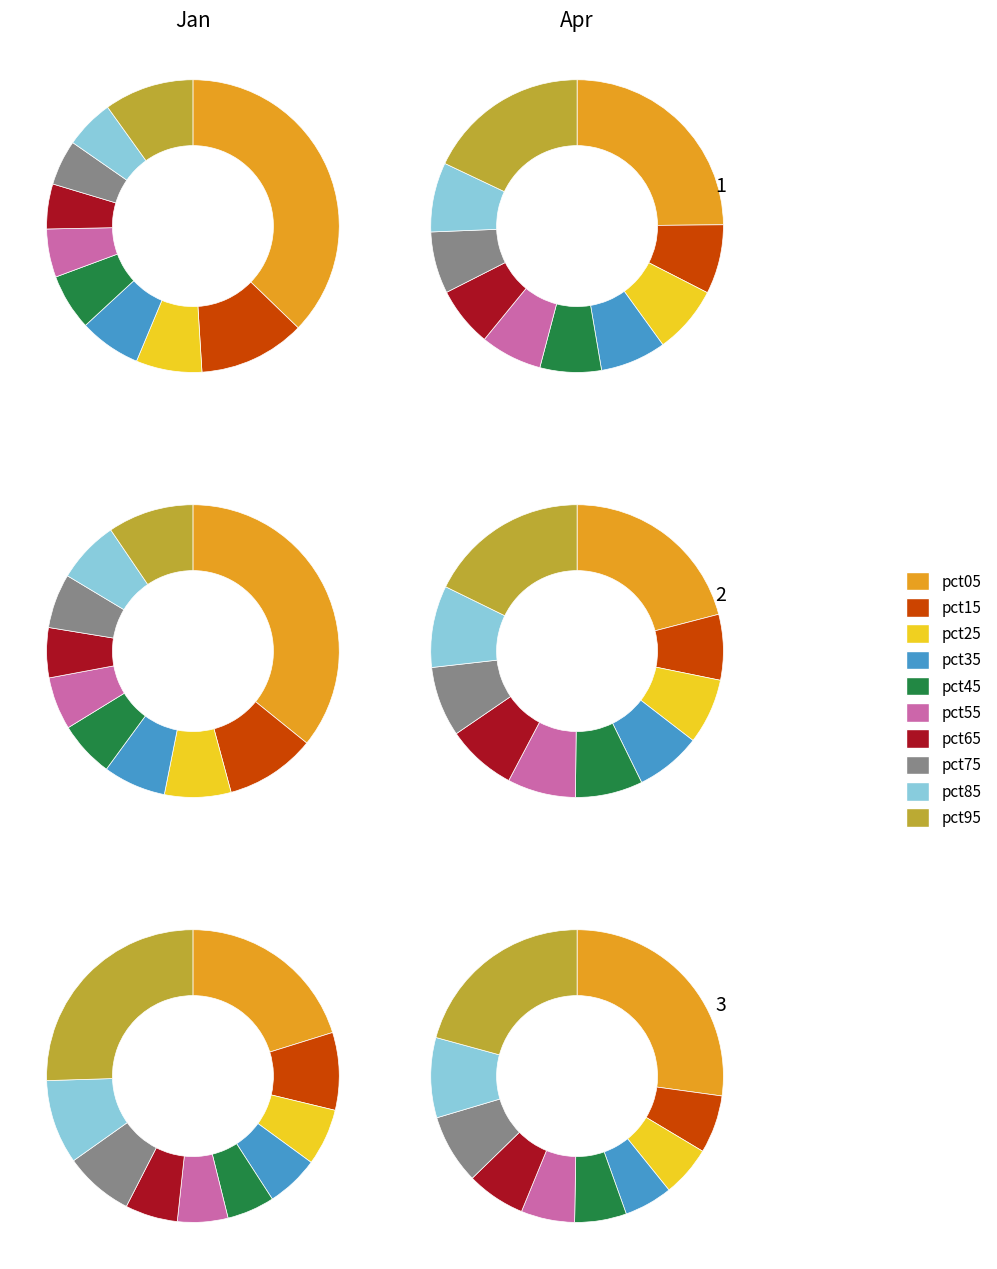

Do pct55 and pct25 together represent more than half of the pie?

No